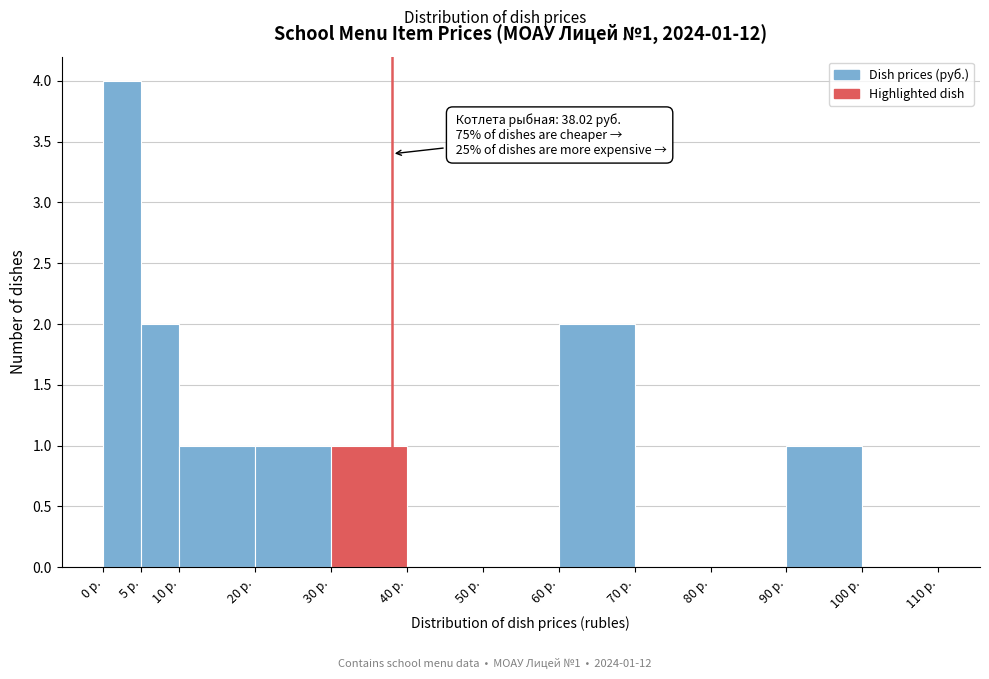

Which range on the x-axis has the tallest bar?

0 to 5